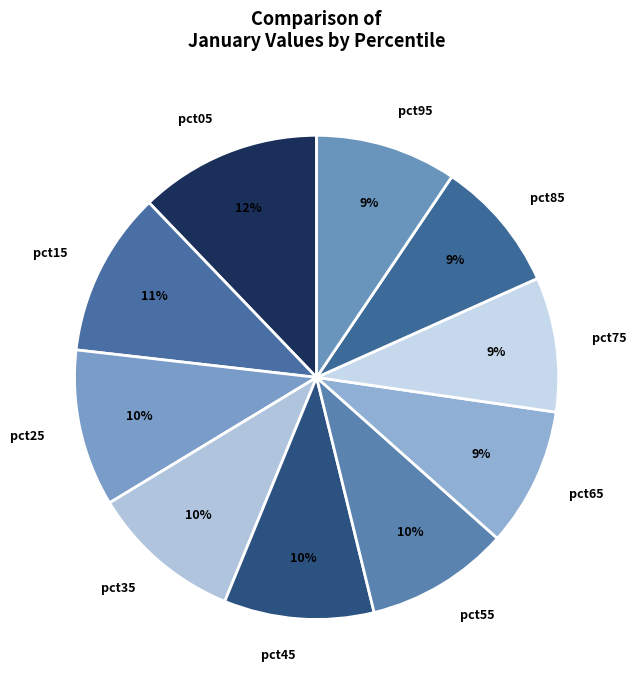

Which category has the biggest portion of the pie?

pct05